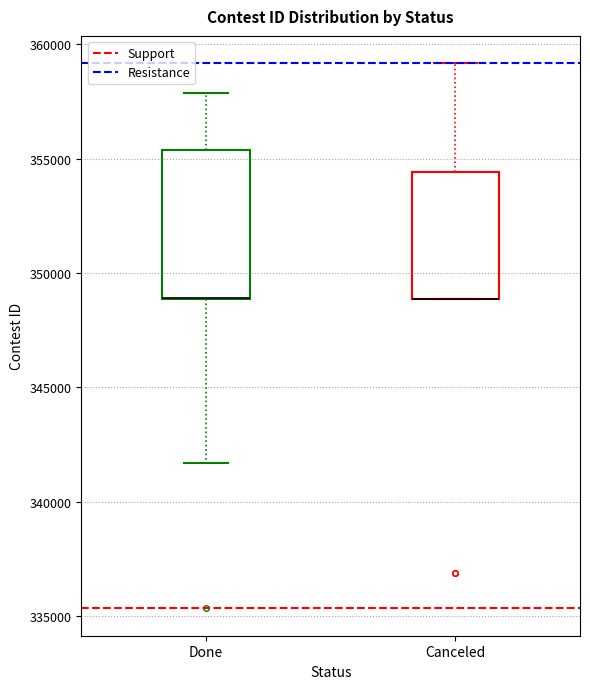

Reading left to right, read every box against the y-axis: the position of its median line, the range the box covers, and the ends of its whiskers. The values are not printed on the chart, so give them approximately, as read against the axis.

Done: median 349000 (drawn on the box's lower edge), box 349000 to 355500, whiskers 341500 to 358000
Canceled: median 349000 (drawn on the box's lower edge), box 349000 to 354500, whiskers 349000 to 359000